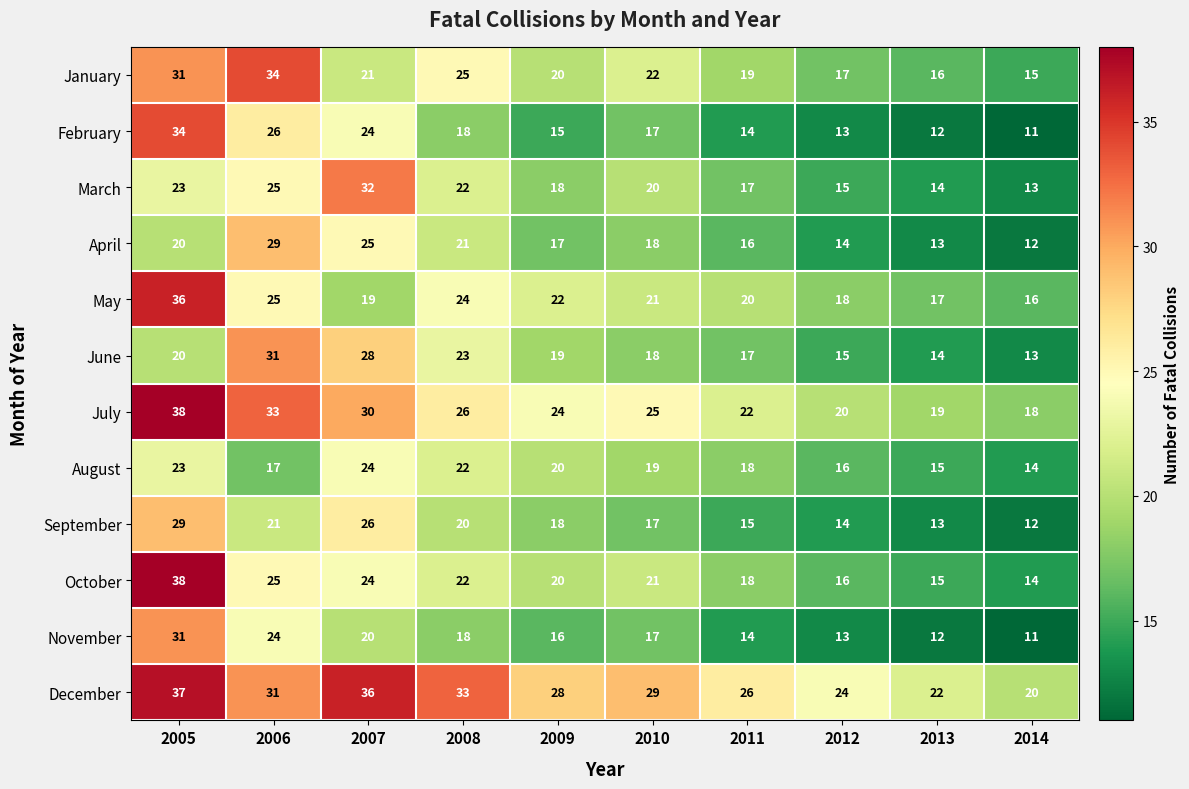

At which label does August first exceed 19?

2005